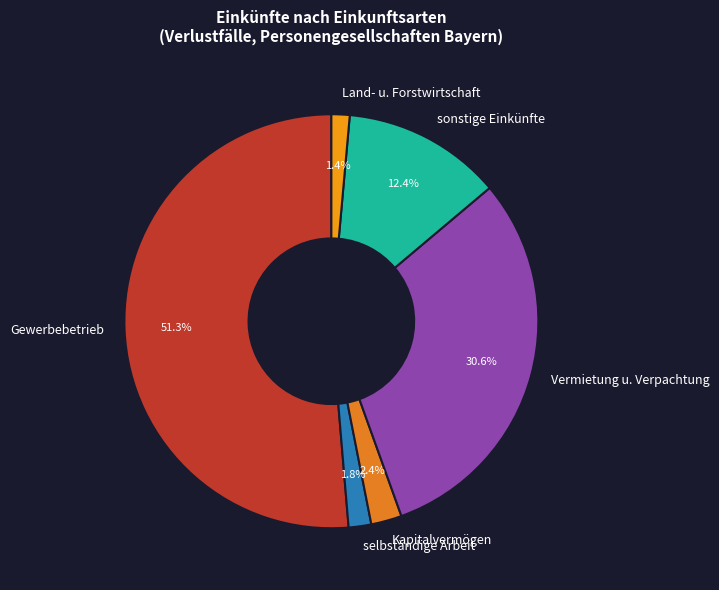

What is the majority slice?

Gewerbebetrieb